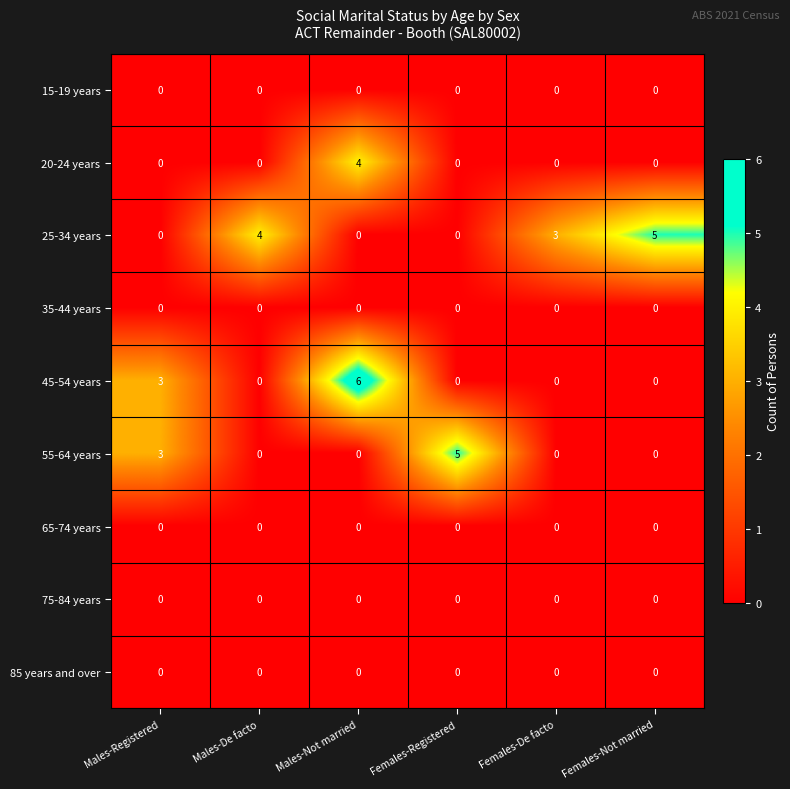

What is the sum of all 55-64 years values?

8